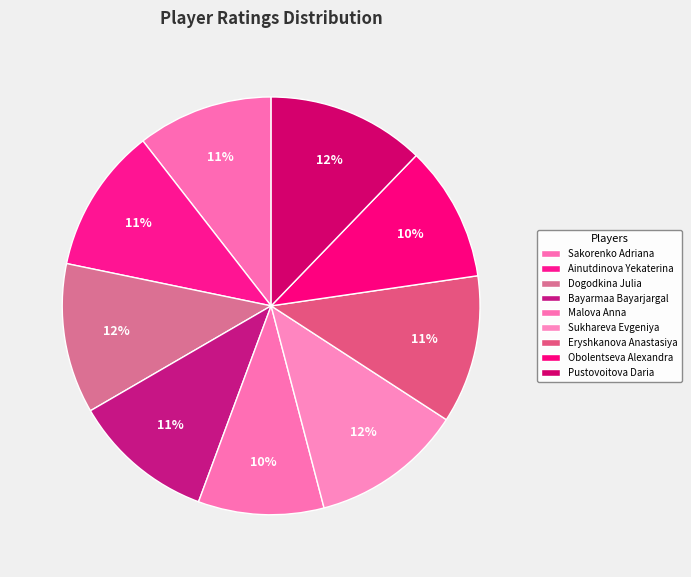

The Bayarmaa Bayarjargal slice represents 3% of the pie. True or false?

False